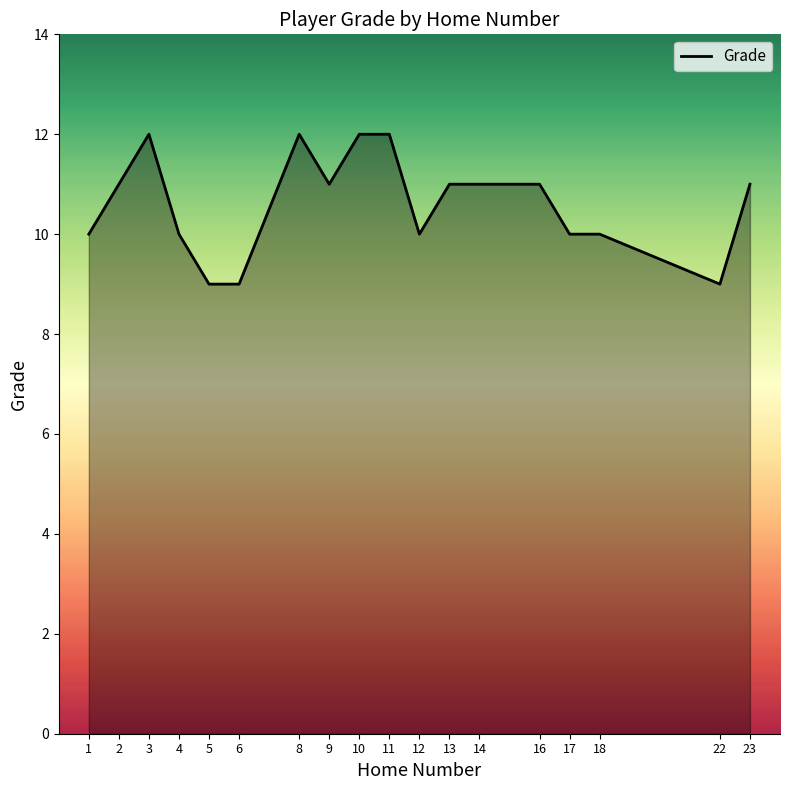

What is the approximate value at 5?

9